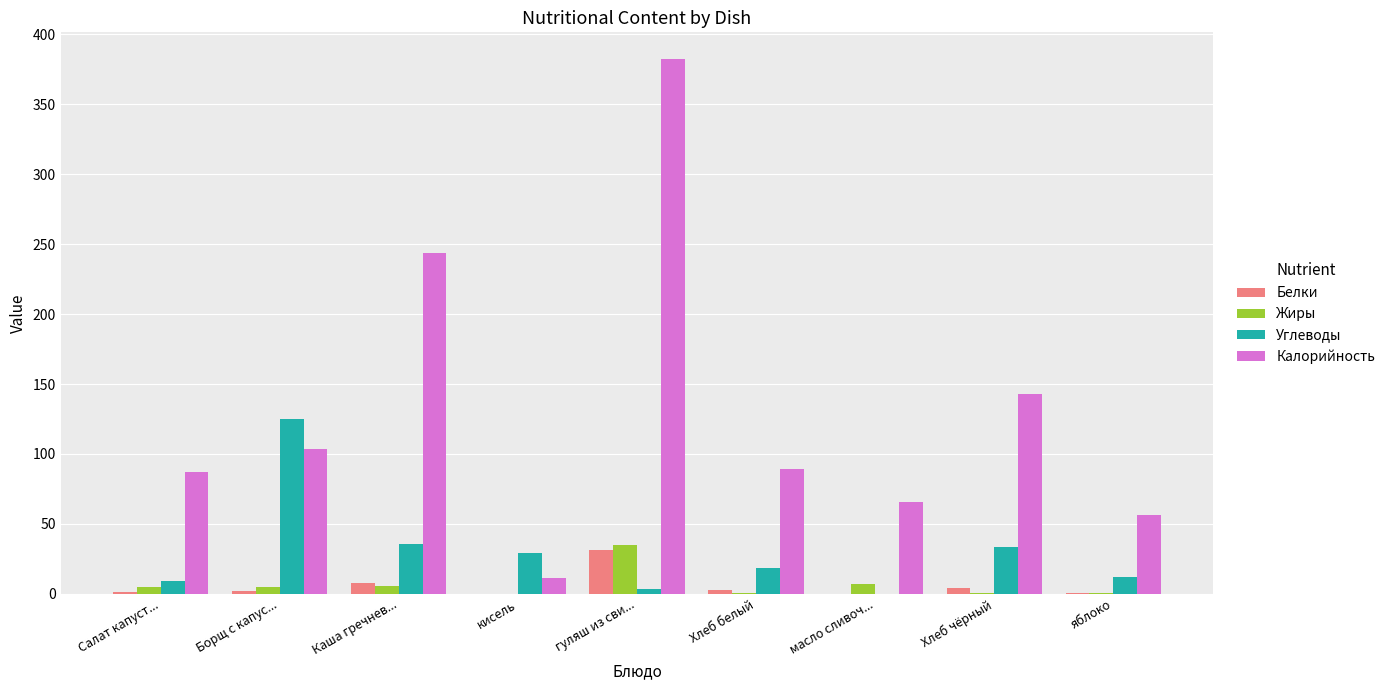

At which category is the sum across all series the highest?

гуляш из сви...